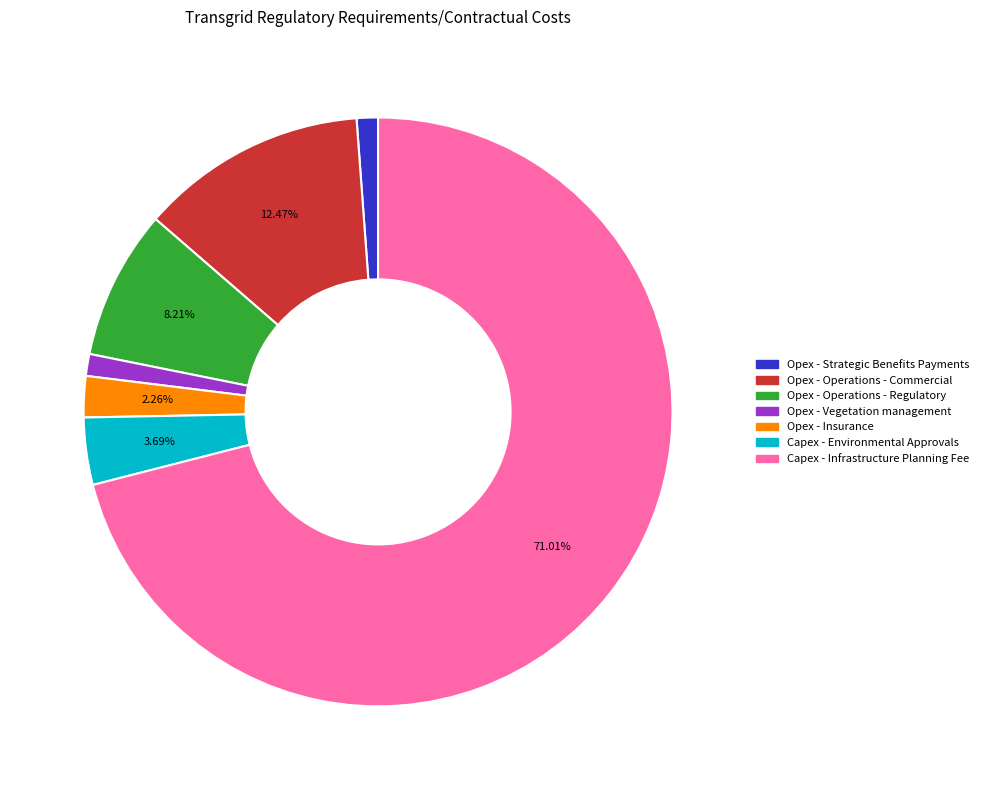

Which category has the biggest portion of the pie?

Capex - Infrastructure Planning Fee